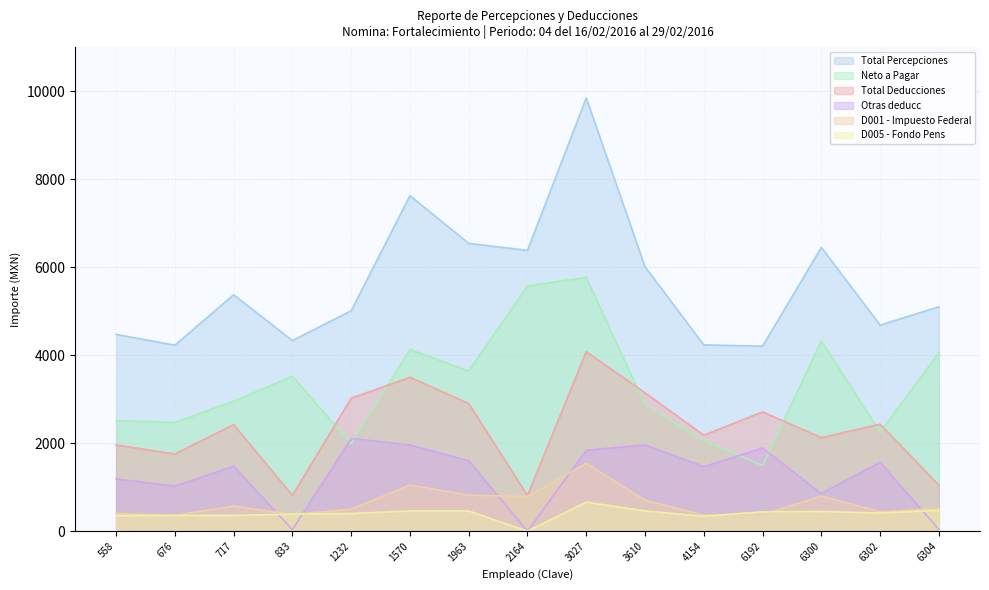

Reading left to right, list all the values displayed in this chart.

Total Percepciones: 558=4473.9	676=4228.7	717=5375.0	833=4334.1	1232=5010.8	1570=7628.1	1963=6542.4	2164=6385.1	3027=9849.4	3610=6011.1	4154=4235.8	6192=4205.3	6300=6452.2	6302=4685.4	6304=5100.0
Total Deducciones: 558=1960.3	676=1754.7	717=2421.8	833=813.1	1232=3022.1	1570=3499.0	1963=2901.2	2164=810.9	3027=4080.8	3610=3145.7	4154=2181.0	6192=2711.8	6300=2126.0	6302=2433.4	6304=1044.5
Neto a Pagar: 558=2513.6	676=2474.0	717=2953.2	833=3521.0	1232=1988.7	1570=4129.1	1963=3641.2	2164=5574.2	3027=5768.7	3610=2865.4	4154=2054.8	6192=1493.5	6300=4326.2	6302=2252.0	6304=4055.5
Otras deducc: 558=1188.8	676=1025.0	717=1477.1	833=33.8	1232=2107.0	1570=1961.0	1963=1600.5	2164=0.0	3027=1840.0	3610=1961.0	4154=1466.7	6192=1889.6	6300=856.0	6302=1566.9	6304=41.1
D001 - Impuesto Federal: 558=402.4	676=361.7	717=568.9	833=378.5	1232=498.6	1570=1050.1	1963=818.2	2164=788.7	3027=1541.7	3610=704.7	4154=362.8	6192=370.7	6300=799.0	6302=440.2	6304=514.5
D005 - Fondo Pens: 558=356.4	676=356.4	717=358.6	833=388.6	1232=401.0	1570=459.6	1963=459.6	2164=0.0	3027=660.0	3610=459.6	4154=339.8	6192=439.9	6300=448.6	6302=412.4	6304=472.9